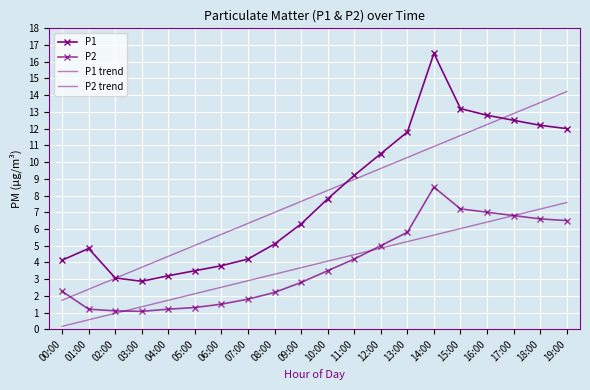

The P2 trend series shows 6.8 at 17:00. True or false?

True